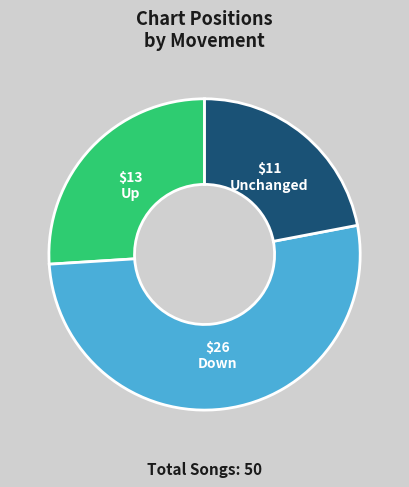

Does any single category account for the majority?

Yes